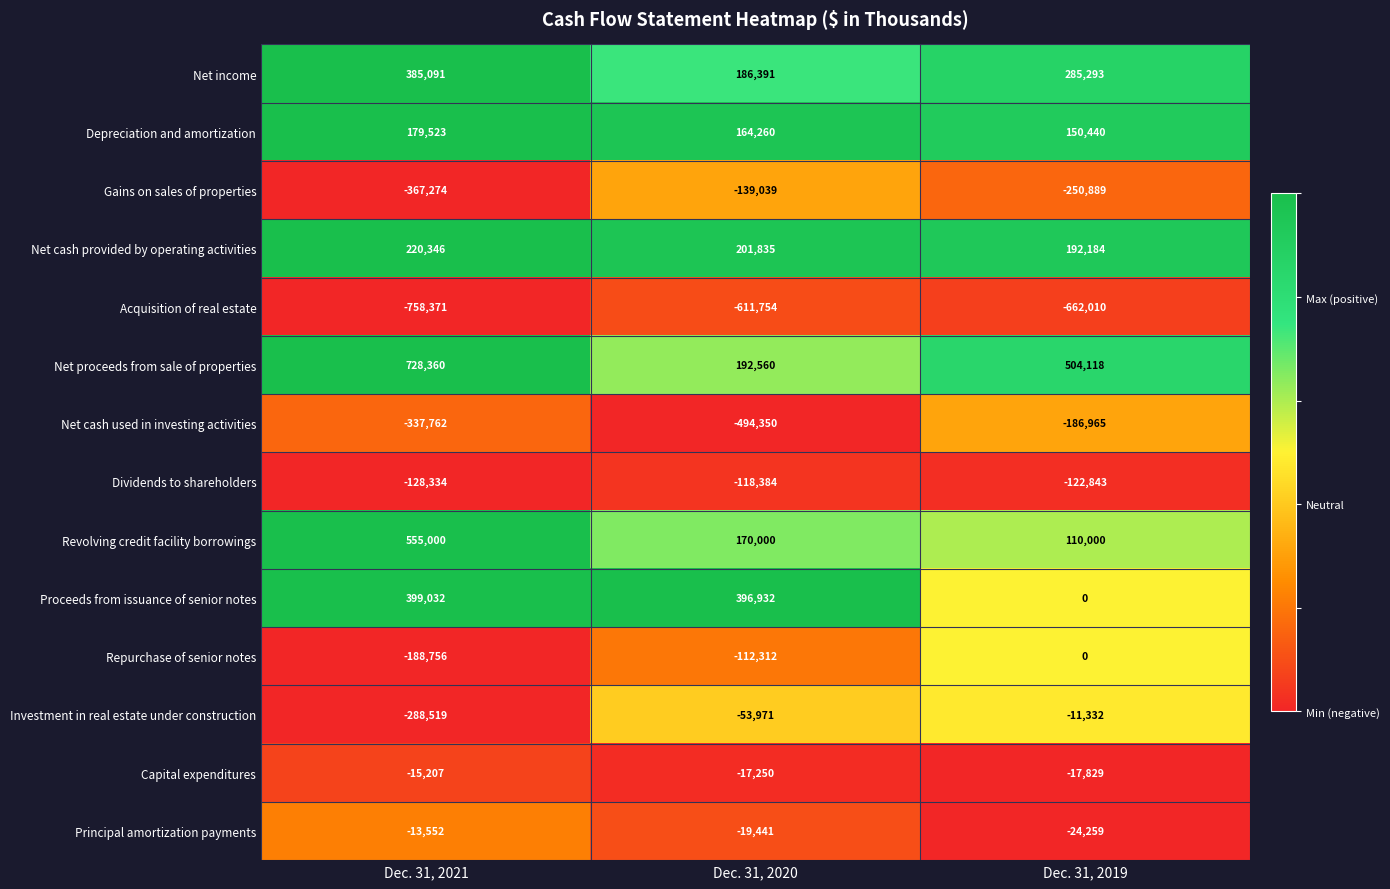

Which series changed the most between Dec. 31, 2020 and Dec. 31, 2019?

Proceeds from issuance of senior notes